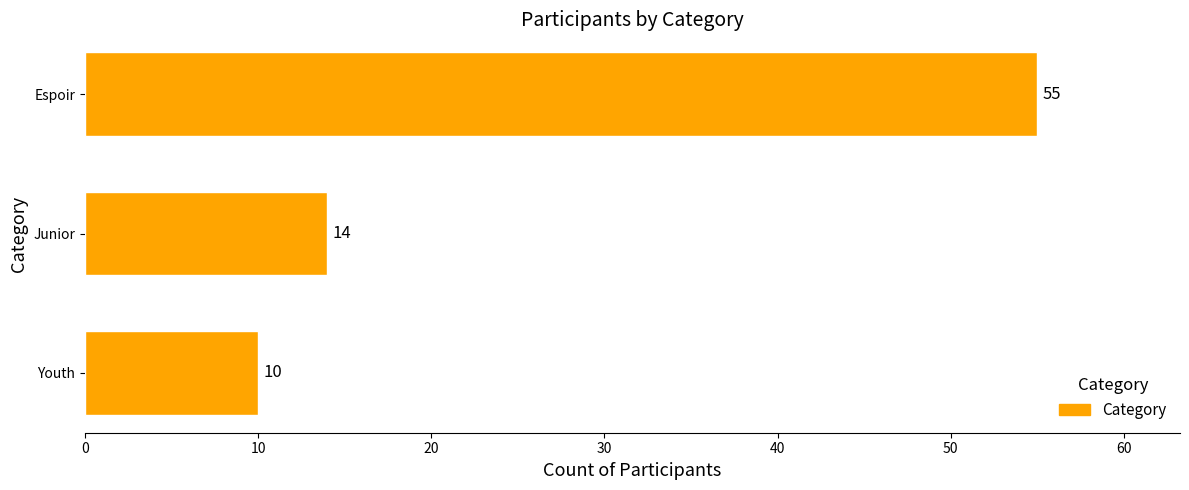

Rank the categories by value from lowest to highest.

Youth, Junior, Espoir